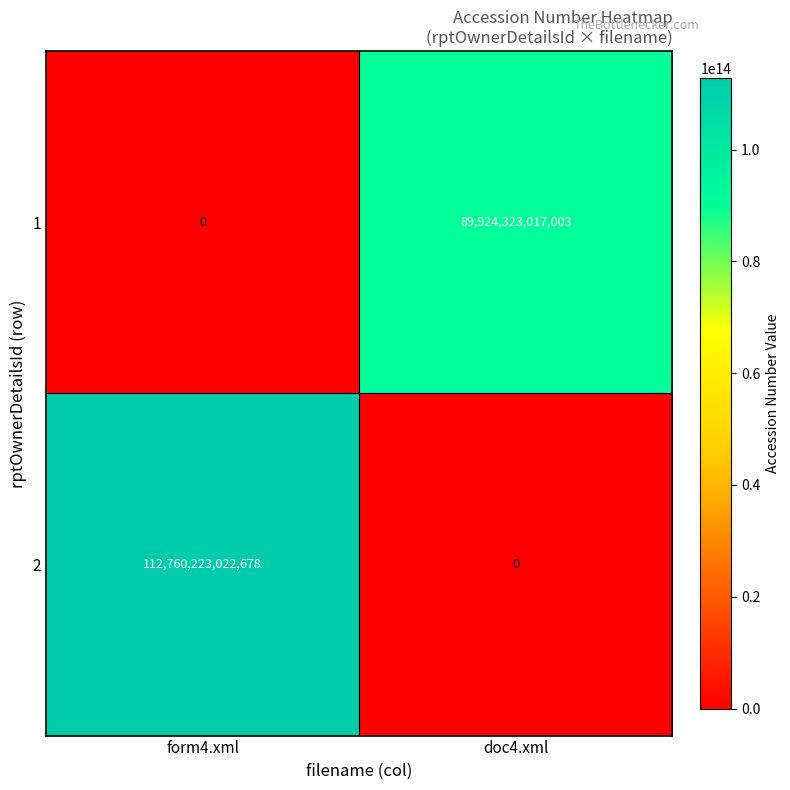

Where is 1 nearest to the value 44962161508501?

form4.xml